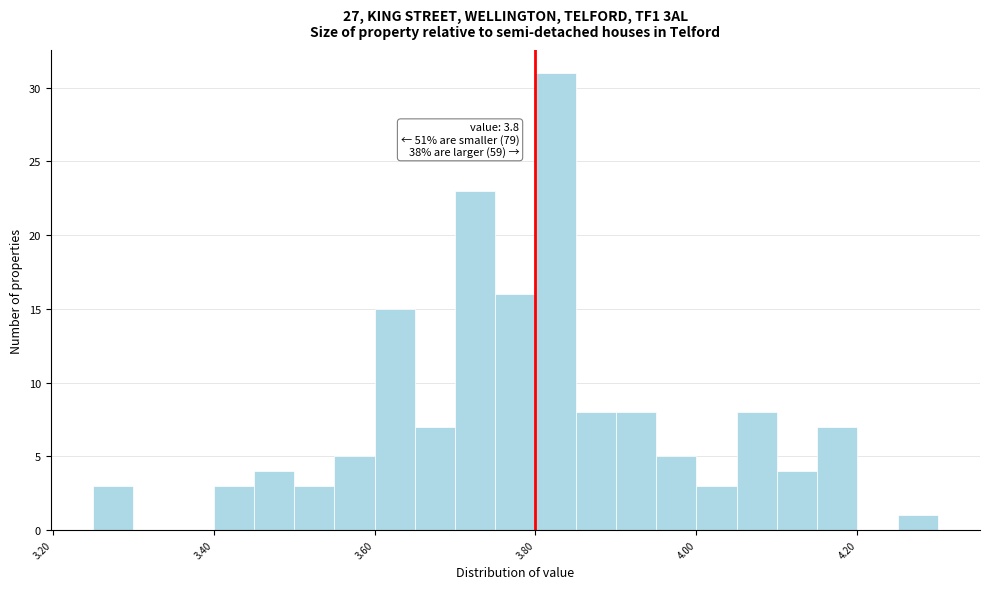

Read against the x-axis, roughly where is the centre of the tallest bar?

3.82